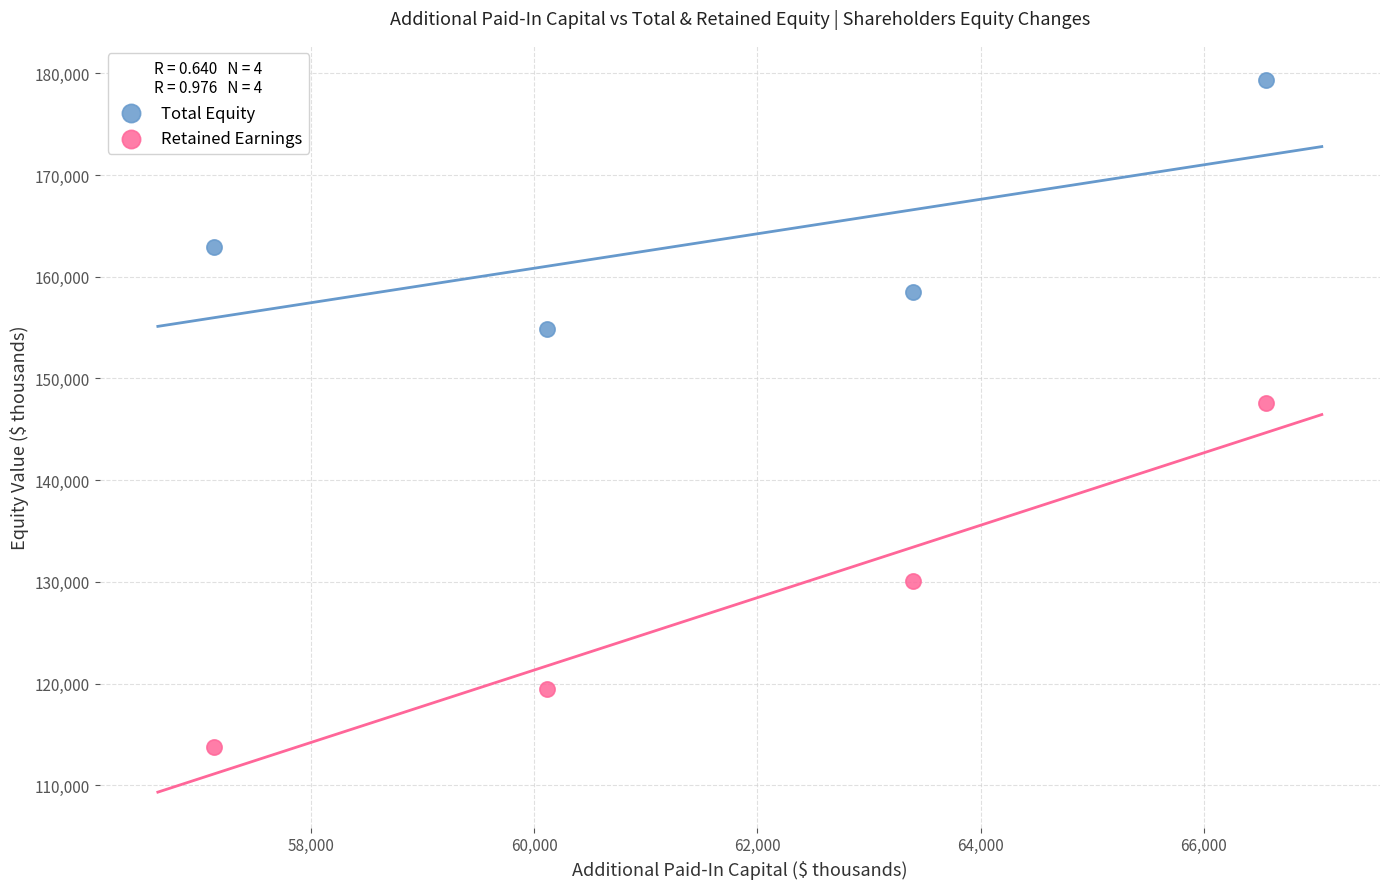

Which series reaches the maximum Y coordinate?

Total Equity